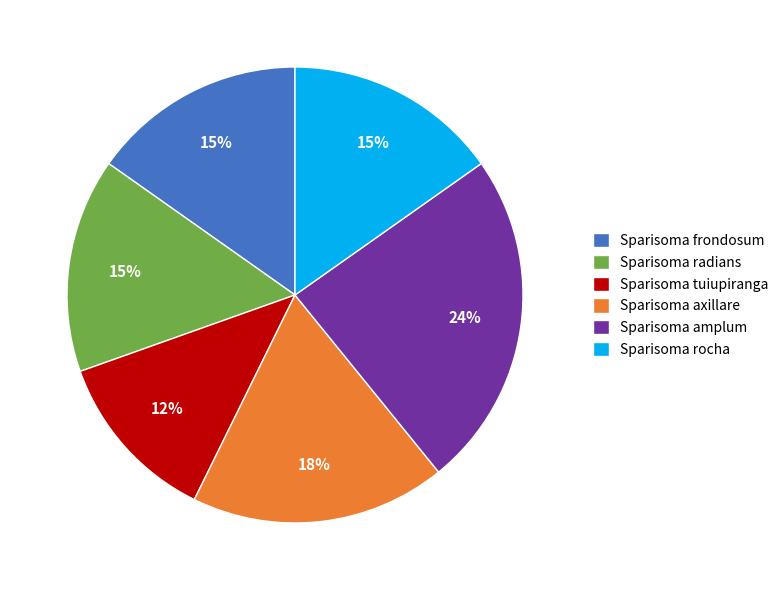

Between Sparisoma axillare and Sparisoma amplum, which is larger?

Sparisoma amplum